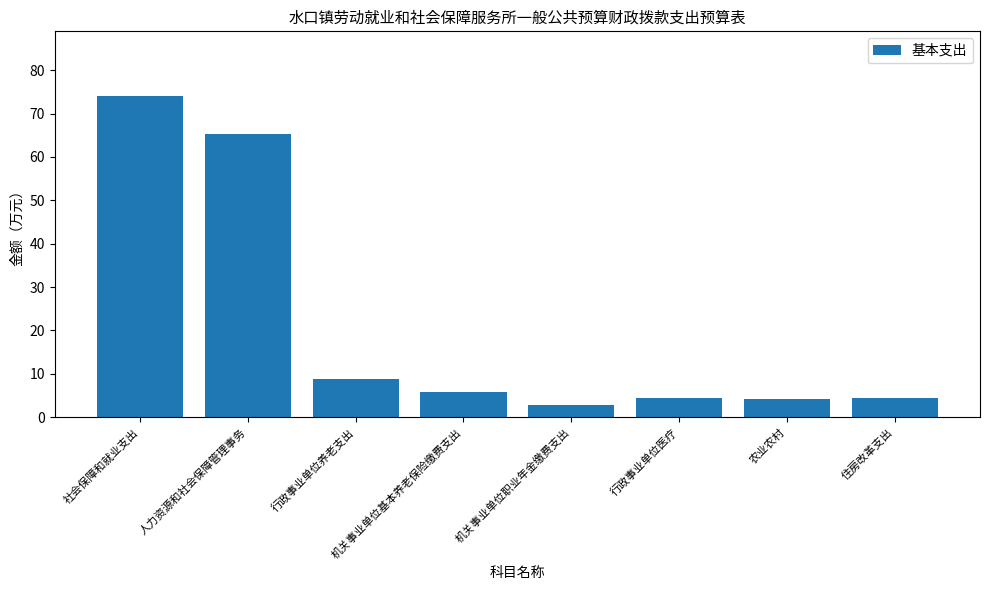

What is the minimum value shown in the chart?

2.9